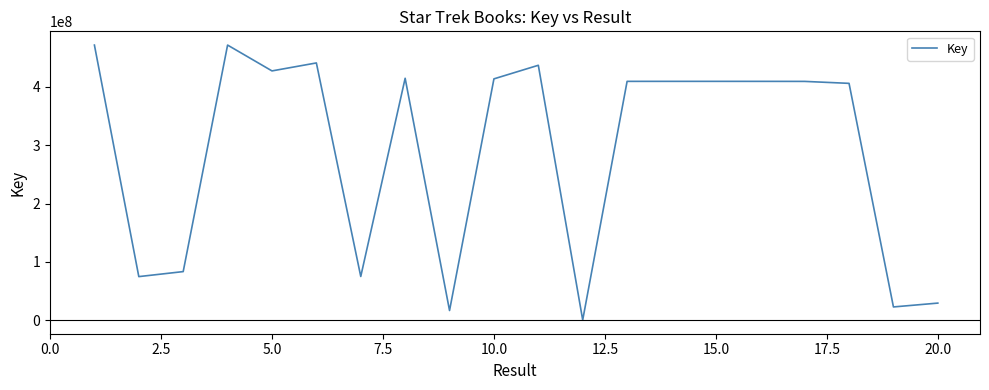

What is the maximum value shown in the chart?

471130197